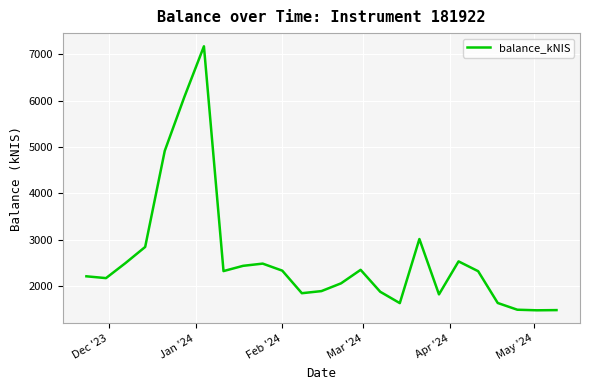

What is the difference between the maximum and minimum values?

5681.4